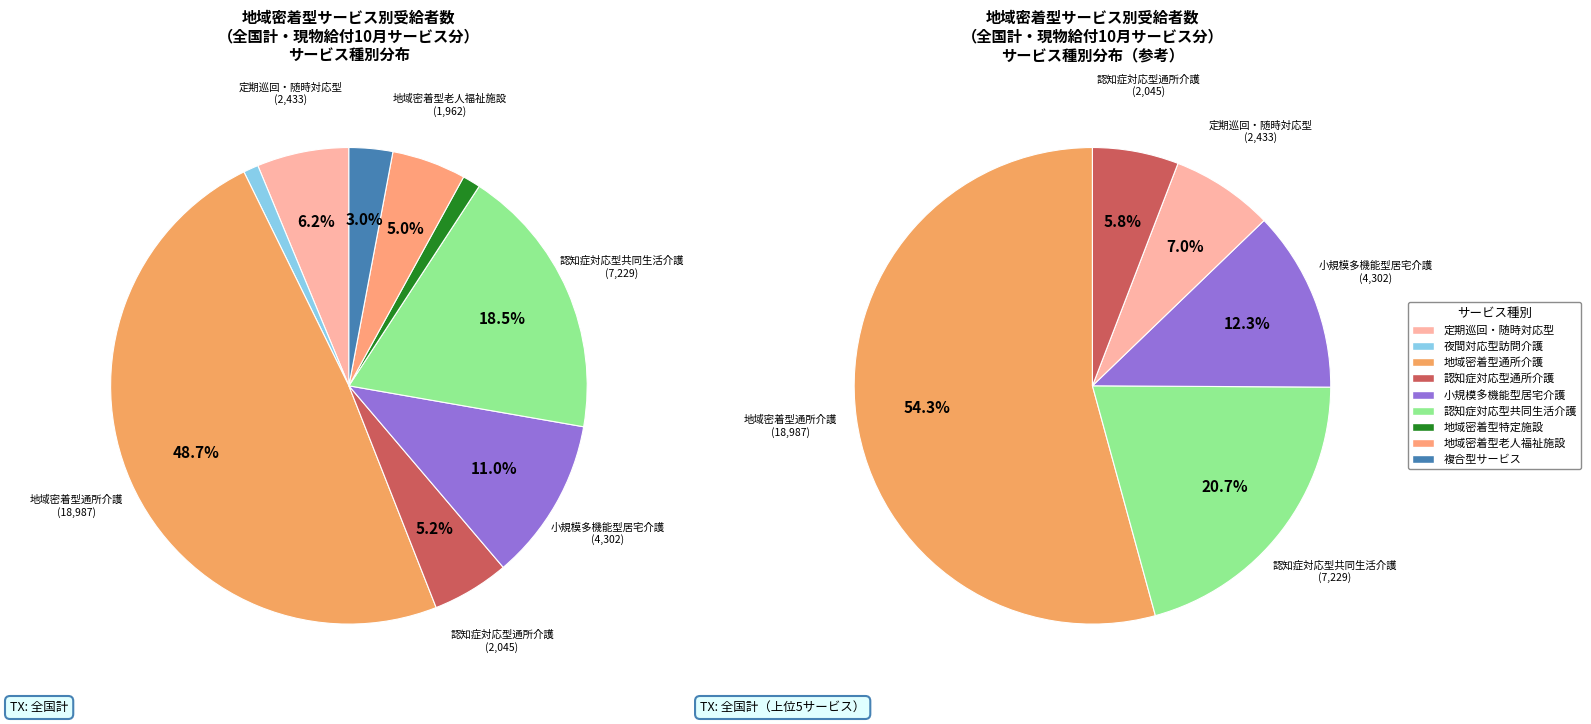

Is it true that 夜間対応型訪問介護 is 1% of the pie?

True